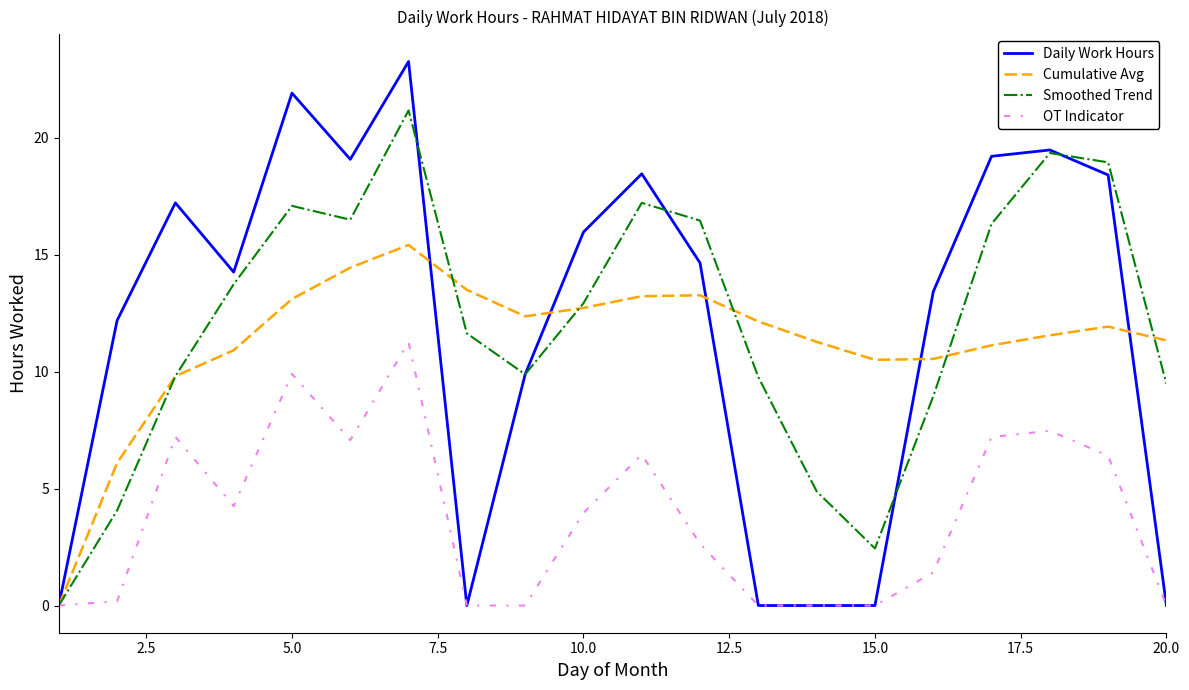

List the series in order of their peak value, highest first.

Daily Work Hours, Smoothed Trend, Cumulative Avg, OT Indicator